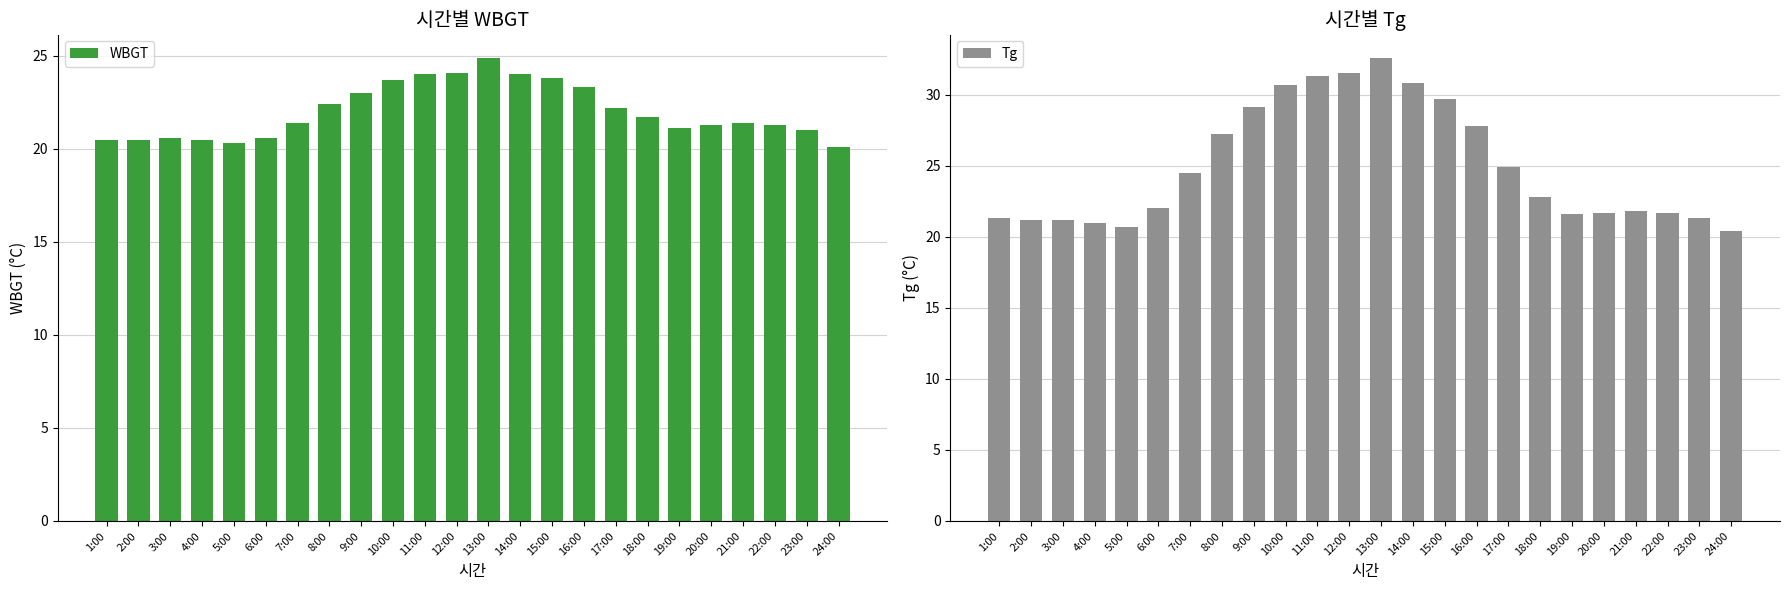

What is the average value of the WBGT series?

22.0